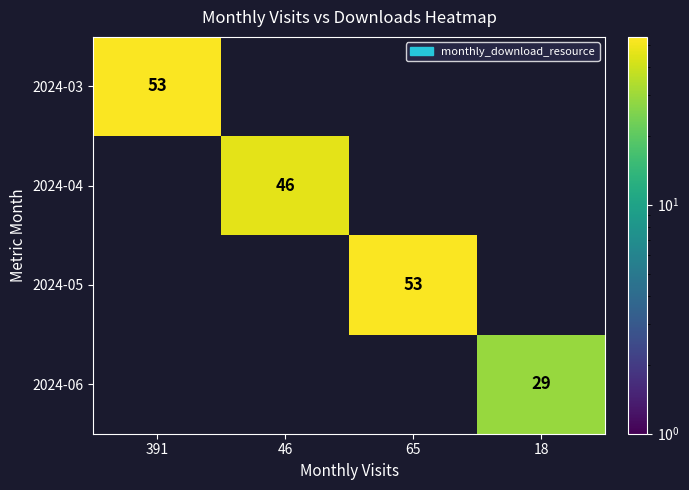

Is it true that 2024-04 equals 46 at 46?

True